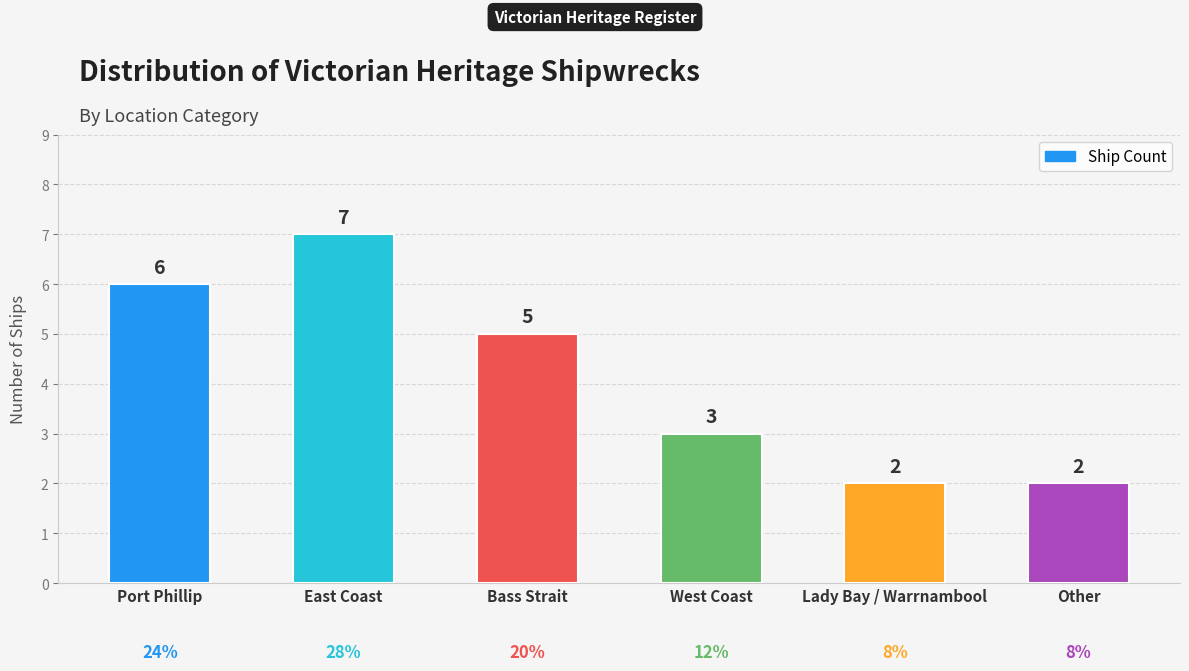

Count the number of categories in the chart.

6